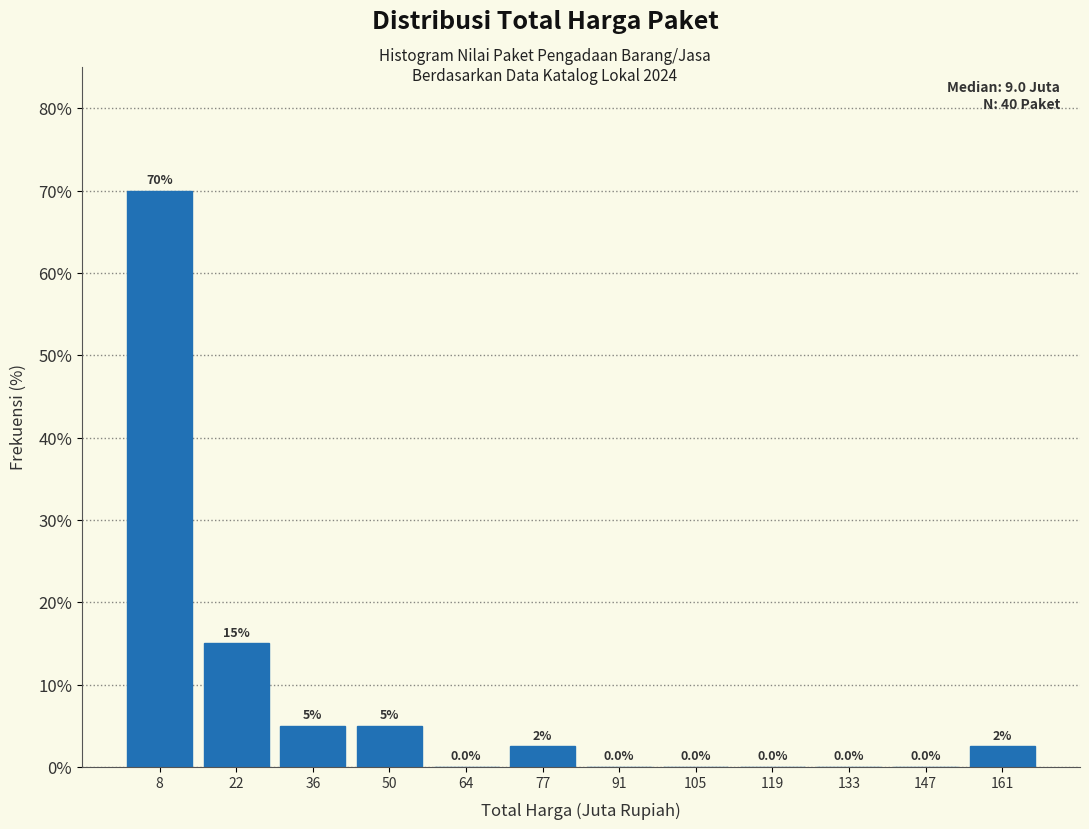

Over which range of the x-axis is the bar tallest?

2 to 16